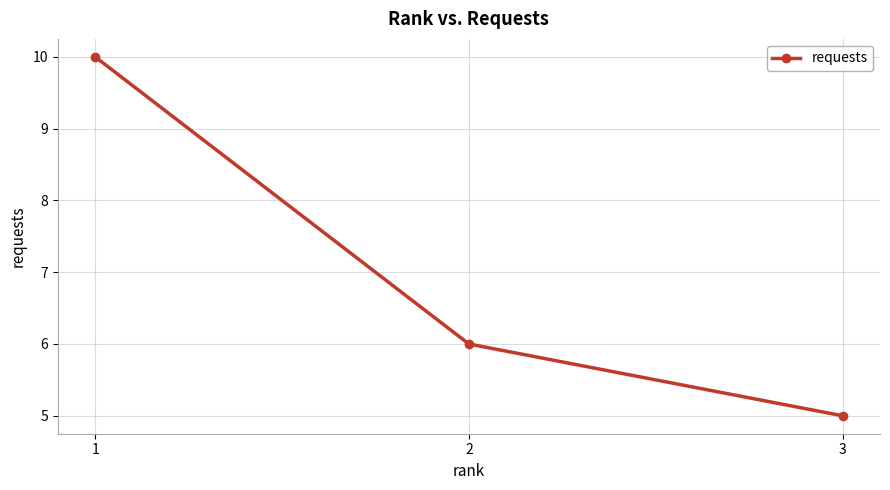

What is the difference between the values at 3 and 1?

5